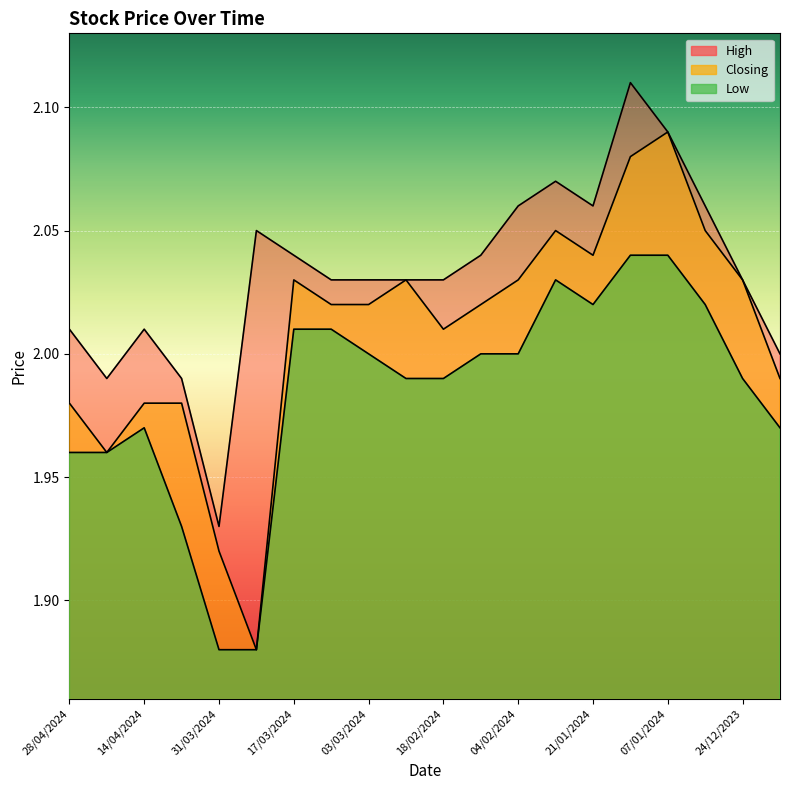

Which series has the largest range (max minus min)?

Closing